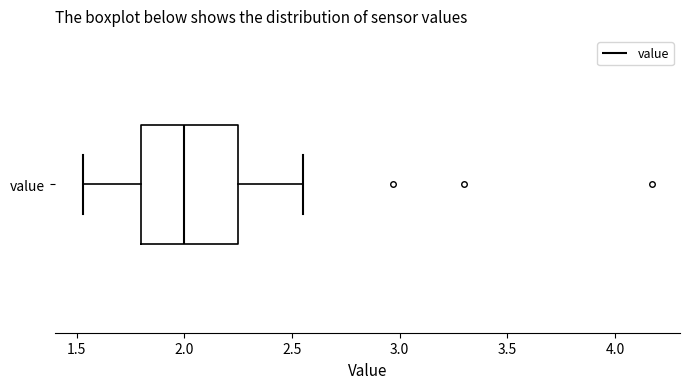

Read this box plot against the x-axis: the position of the median line, the range covered by the box, and the ends of both whiskers. The values are not printed on the chart, so give them approximately, as read against the axis.

median 2.00, box 1.80 to 2.25, whiskers 1.55 to 2.55